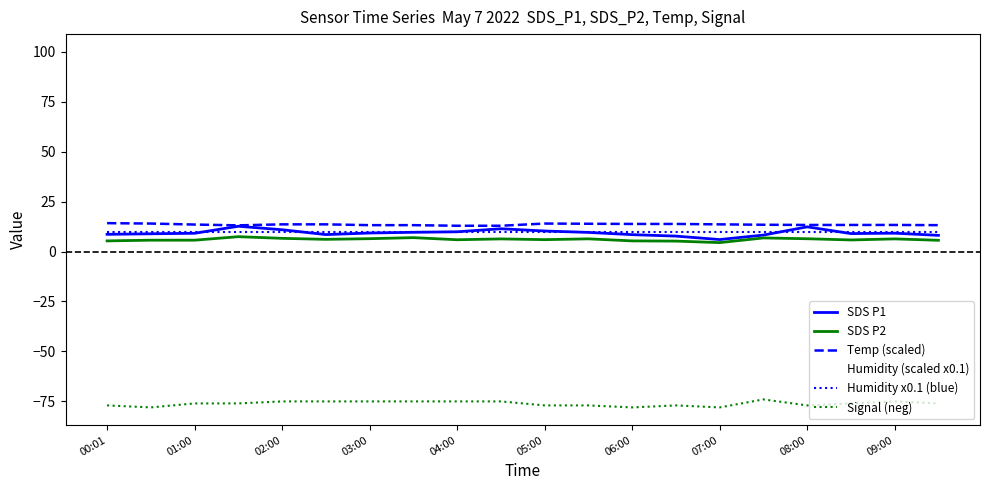

Which series has the largest total across all categories?

Humidity (scaled x0.1)